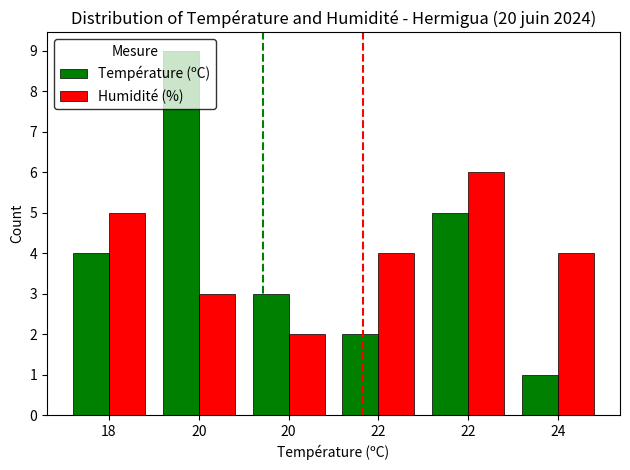

What are all the series names shown in the legend?

Température (ºC), Humidité (%)